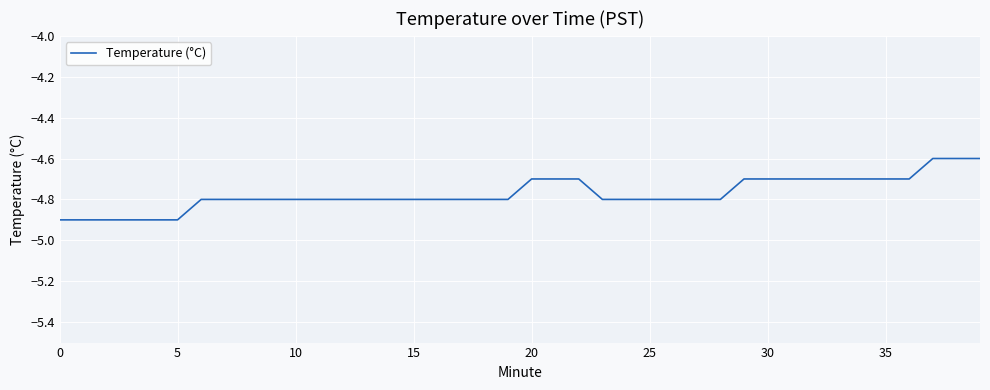

What is the maximum value shown in the chart?

-4.6